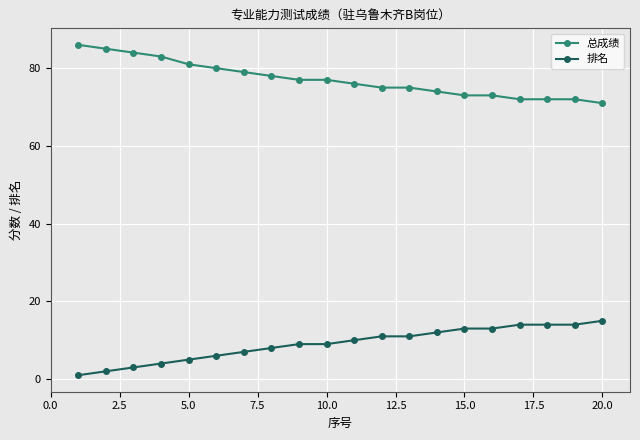

Rank the series by their average value, from highest to lowest.

总成绩, 排名